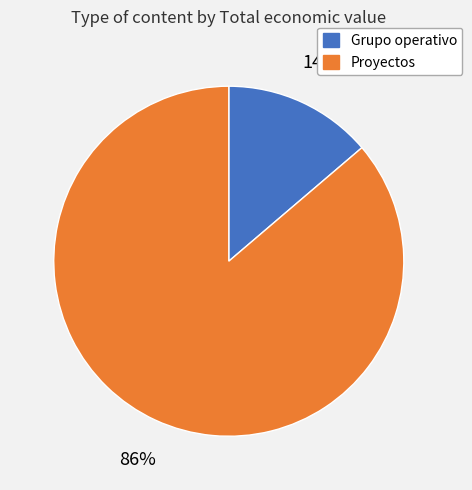

To the nearest percent, what is the difference between the largest and smallest slice percentages?

72%